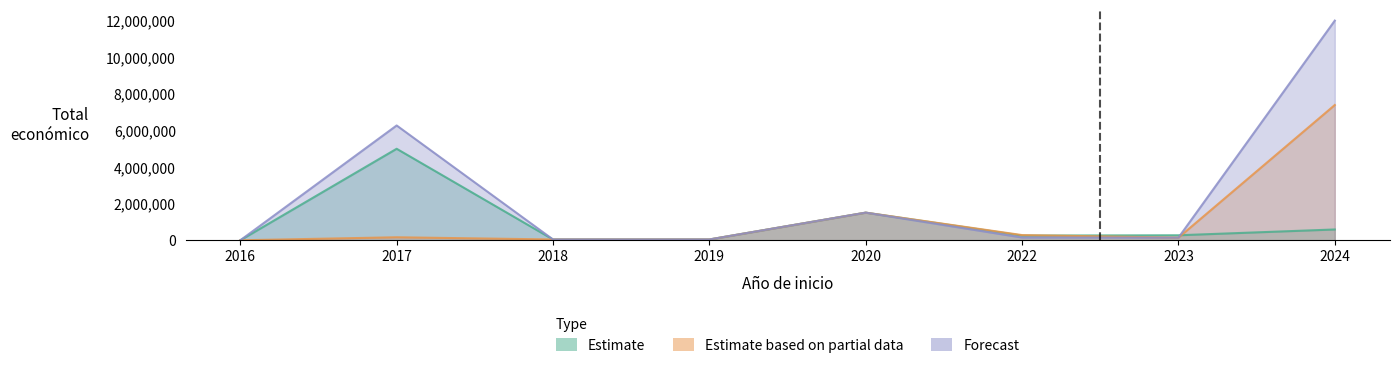

Which series ends up on top after the final intersection of Estimate based on partial data and Estimate?

Estimate based on partial data